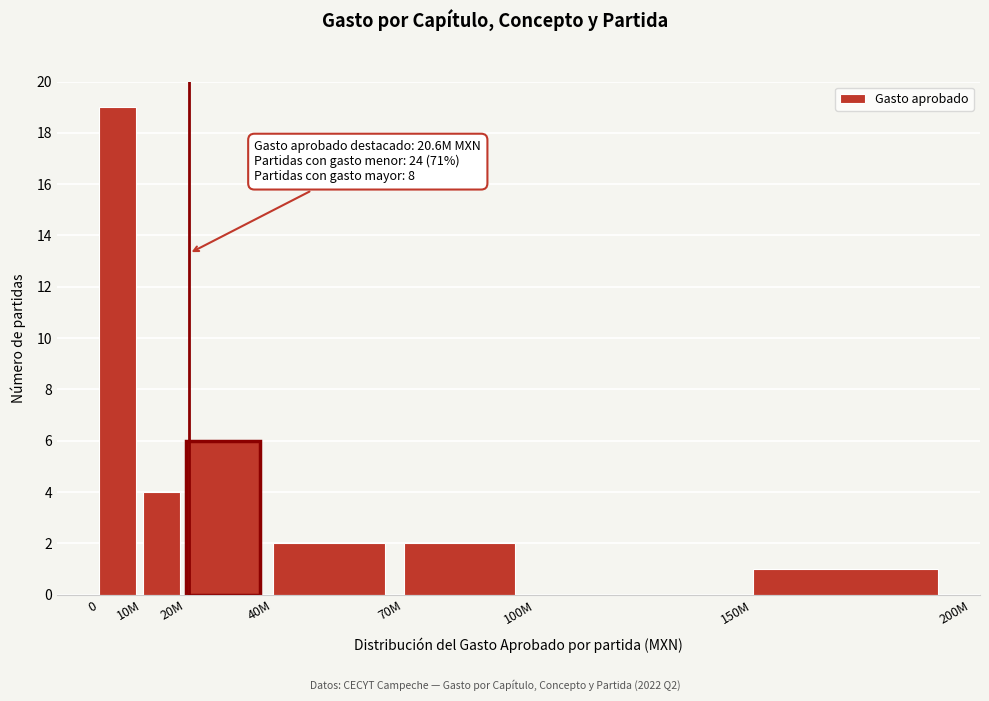

Reading left to right, extract all data points from this chart.

0=19	10M=4	20M=6	40M=2	70M=2	100M=0	150M=1